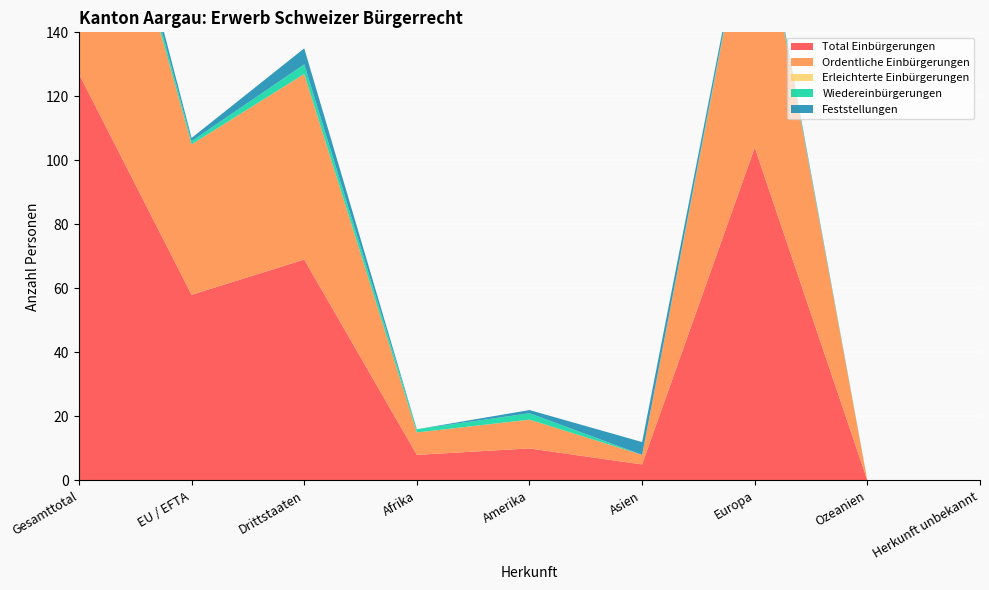

Reading left to right, transcribe all the data shown in this chart.

Total Einbürgerungen: Gesamttotal=127	EU / EFTA=58	Drittstaaten=69	Afrika=8	Amerika=10	Asien=5	Europa=104	Ozeanien=0	Herkunft unbekannt=0
Ordentliche Einbürgerungen: Gesamttotal=105	EU / EFTA=47	Drittstaaten=58	Afrika=7	Amerika=9	Asien=3	Europa=86	Ozeanien=0	Herkunft unbekannt=0
Erleichterte Einbürgerungen: Gesamttotal=0	EU / EFTA=0	Drittstaaten=0	Afrika=0	Amerika=0	Asien=0	Europa=0	Ozeanien=0	Herkunft unbekannt=0
Wiedereinbürgerungen: Gesamttotal=4	EU / EFTA=1	Drittstaaten=3	Afrika=1	Amerika=2	Asien=0	Europa=1	Ozeanien=0	Herkunft unbekannt=0
Feststellungen: Gesamttotal=6	EU / EFTA=1	Drittstaaten=5	Afrika=0	Amerika=1	Asien=4	Europa=1	Ozeanien=0	Herkunft unbekannt=0